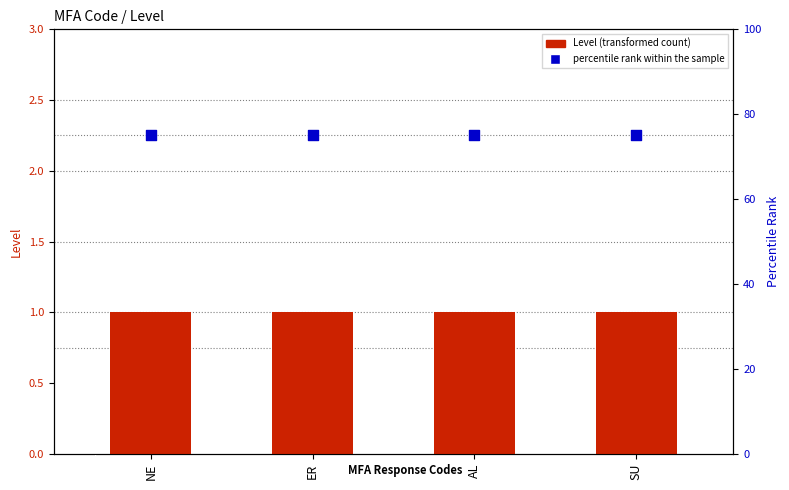

At which category is the sum across all series the highest?

NE